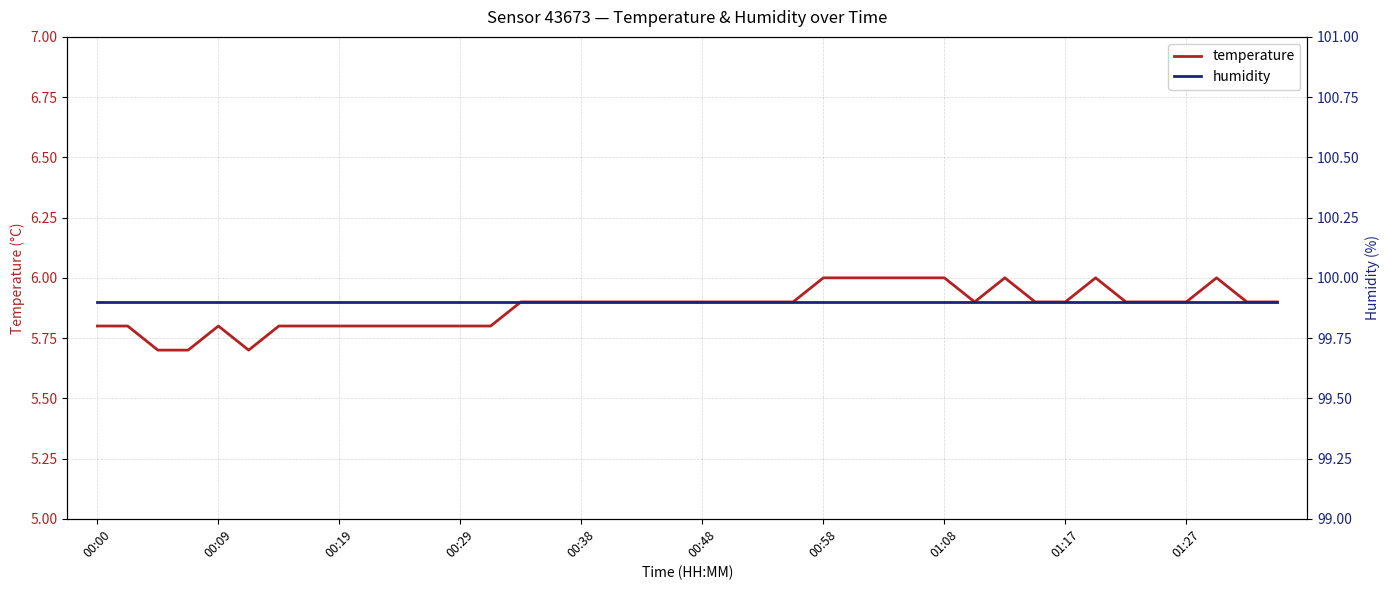

Which has a higher value, 38 or 39?

38